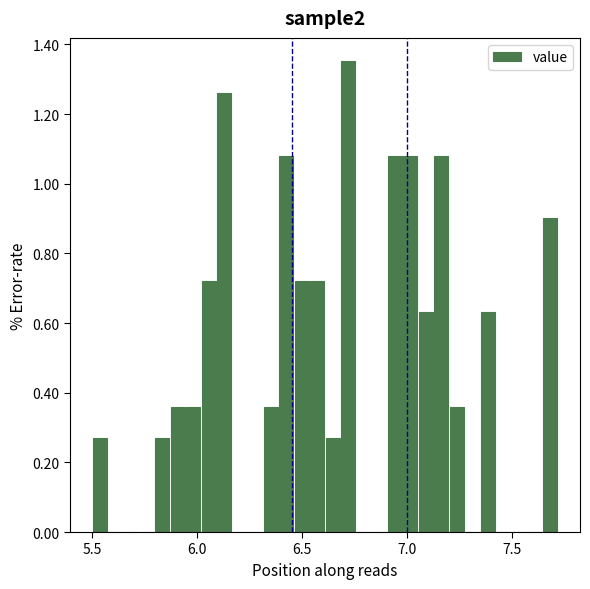

Around what value on the x-axis is the tallest bar? Give the approximate position of its centre, as read against the axis.

6.70